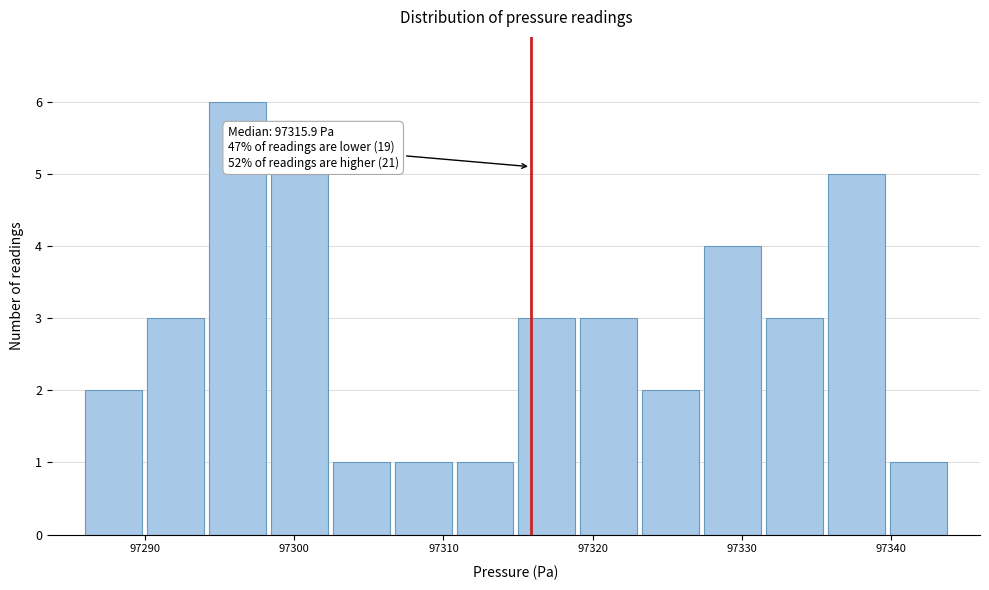

Over which range of the x-axis is the bar tallest?

97294 to 97298